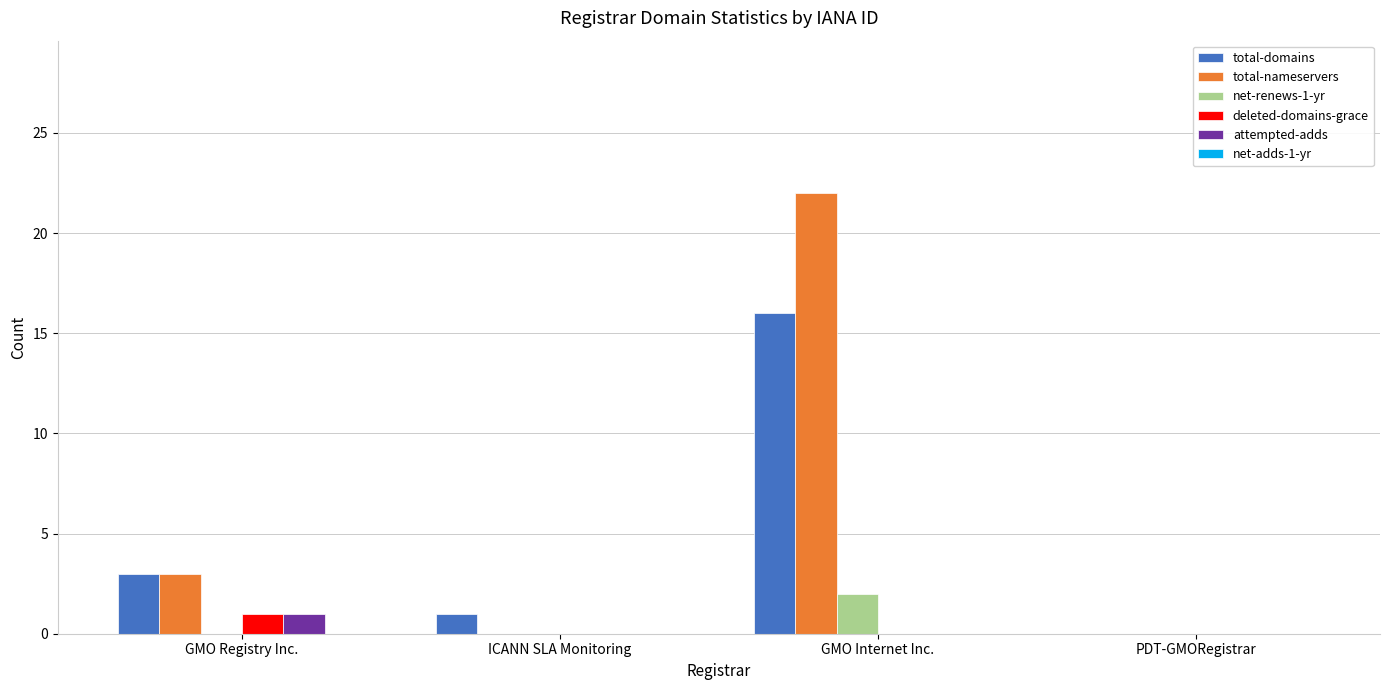

The value of attempted-adds at ICANN SLA Monitoring is 0. True or false?

True